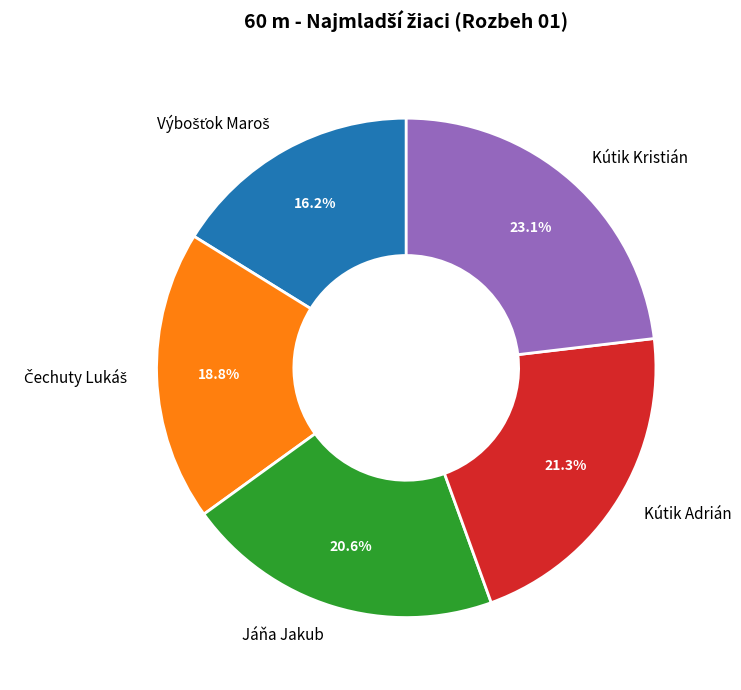

Is it true that Kútik Kristián is 16% of the pie?

False